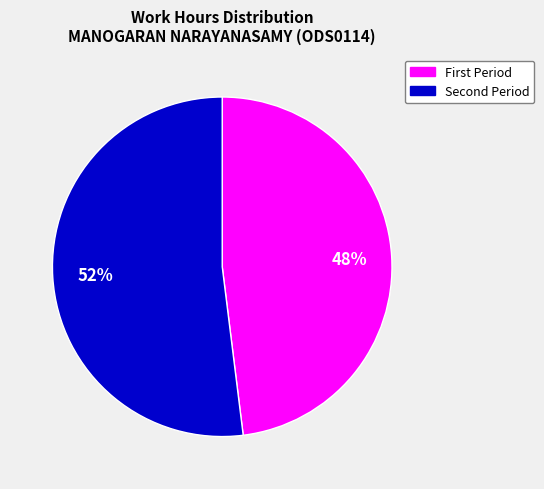

Is there a majority slice in this chart?

Yes